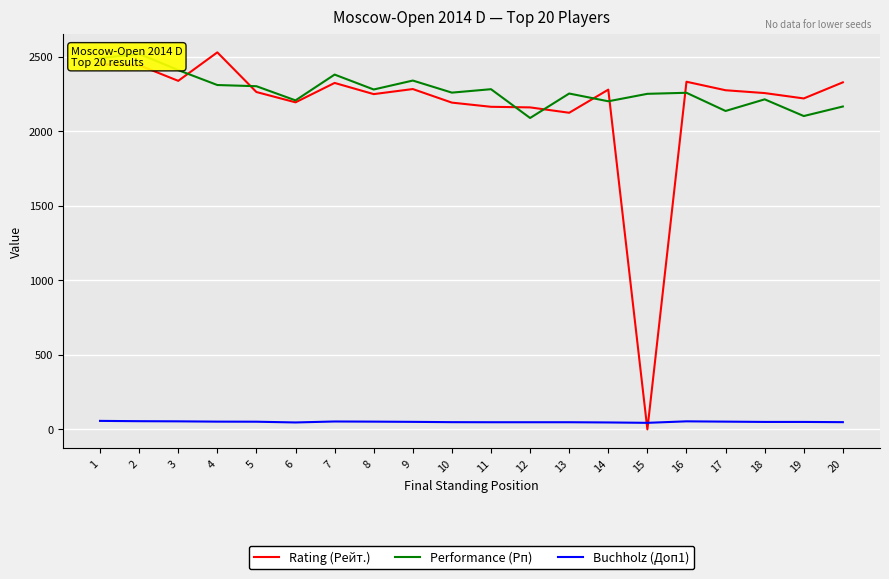

How many lines are shown in the chart?

3